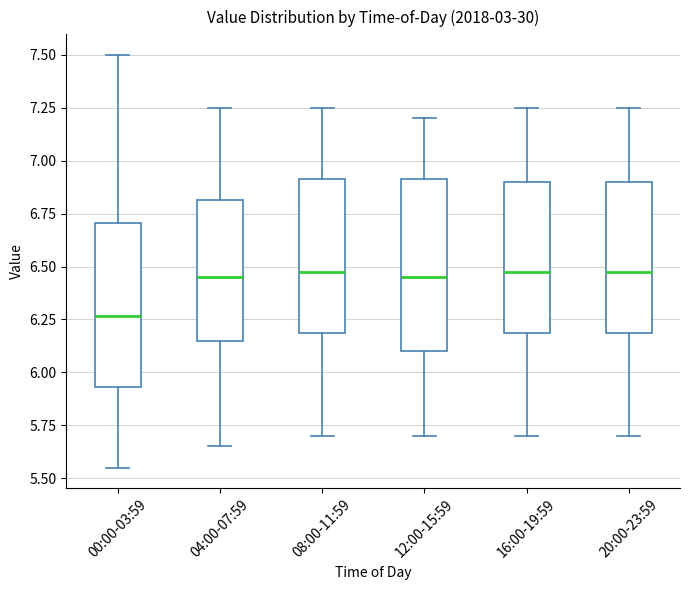

Which box has the lowest median line?

00:00-03:59